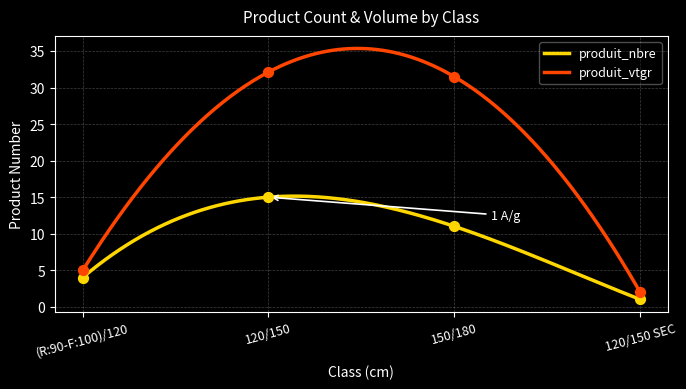

What are all the series names shown in the legend?

produit_nbre, produit_vtgr